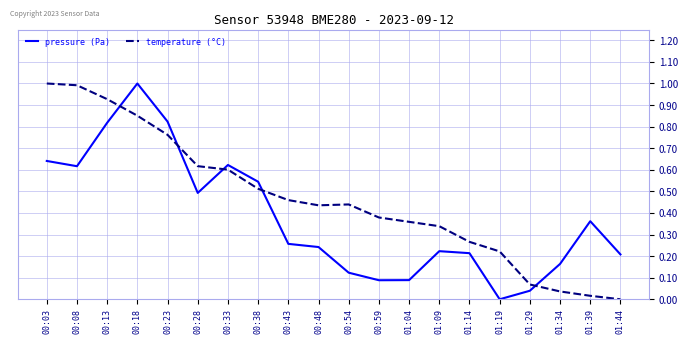

The temperature (°C) series shows 0.6 at 01:44. True or false?

False